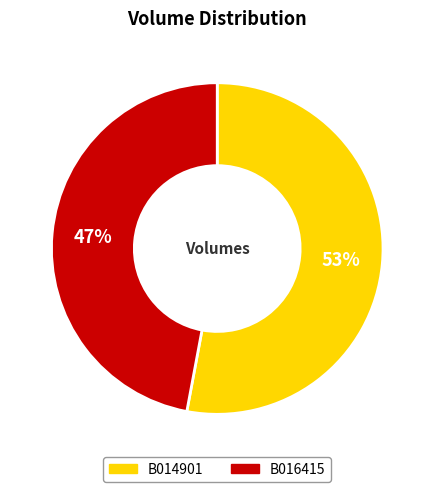

Approximately how many times larger is the value at B016415 compared to B014901?

0.9